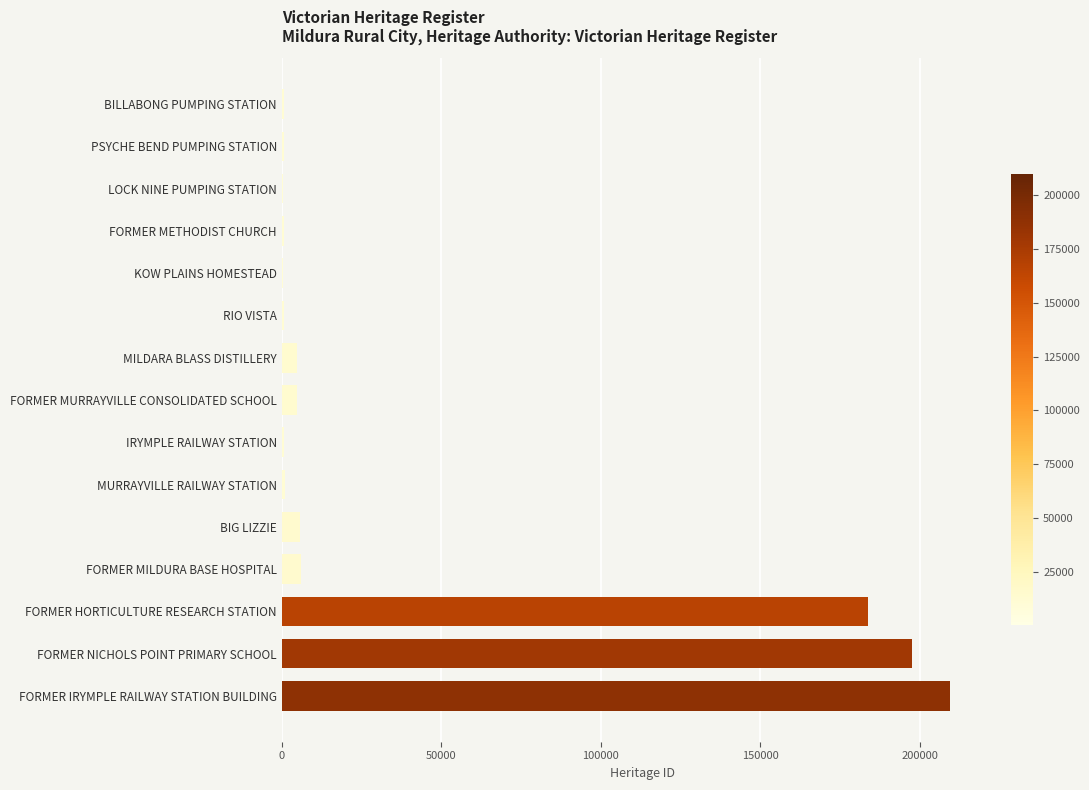

What is the maximum value shown in the chart?

209373